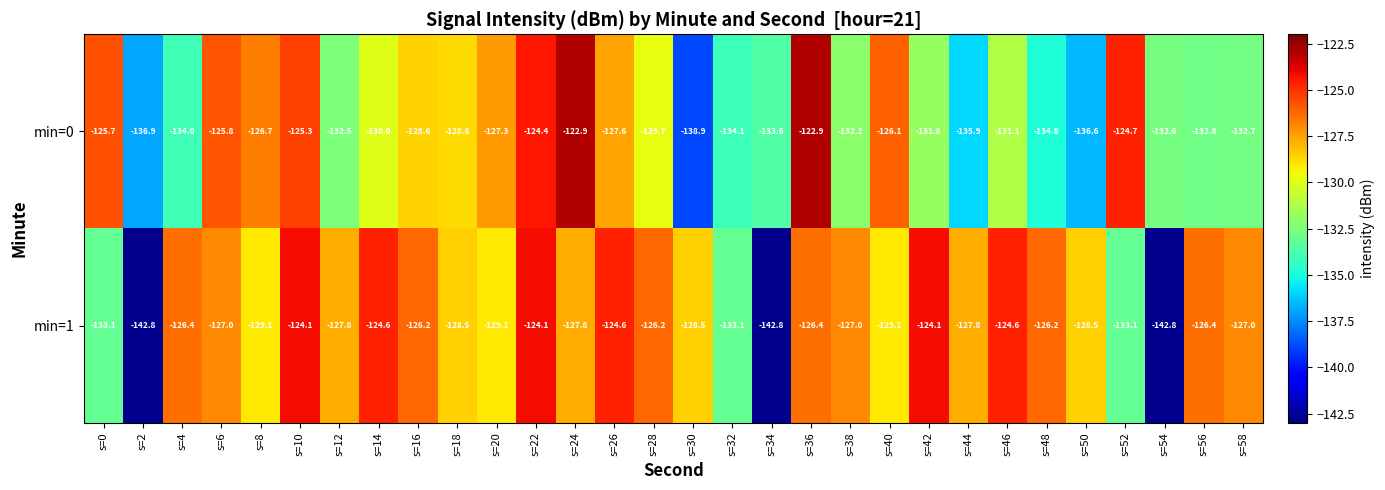

At which label does min=0 first exceed -130?

s=0